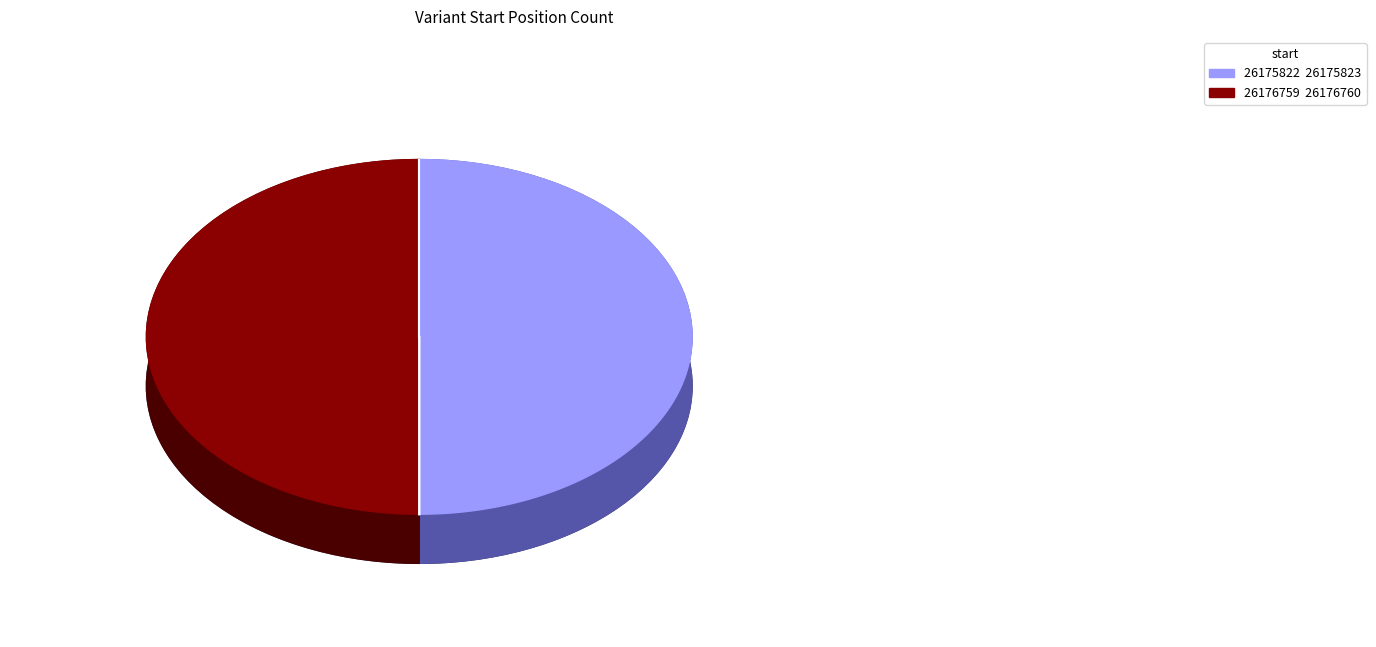

What is the ratio of the value at 26175822 to the value at 26176759?

1.0